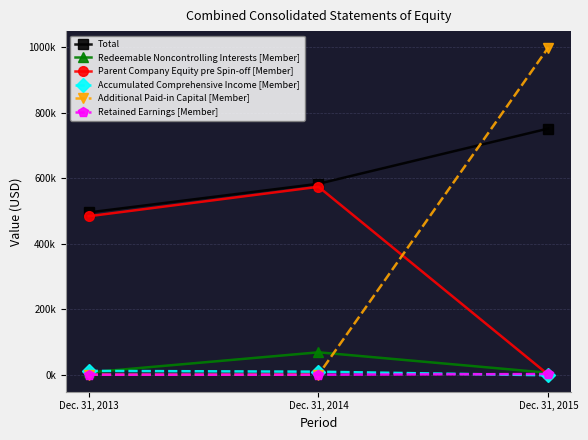

Does the chart display data point markers on the line(s)?

Yes